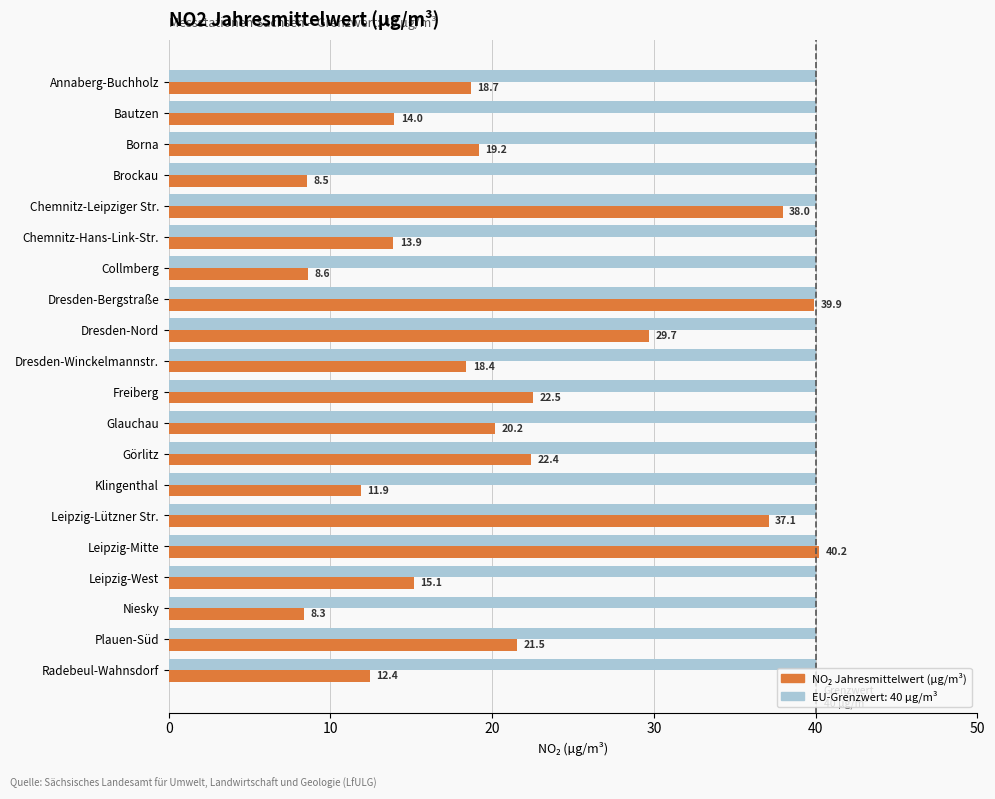

What is the spread (max minus min) of values at Plauen-Süd?

18.5